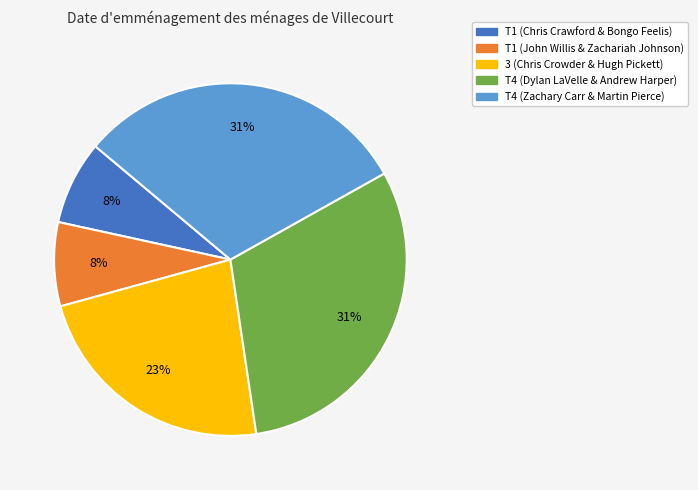

To the nearest percent, what portion does T1 (Chris Crawford & Bongo Feelis) represent?

8%